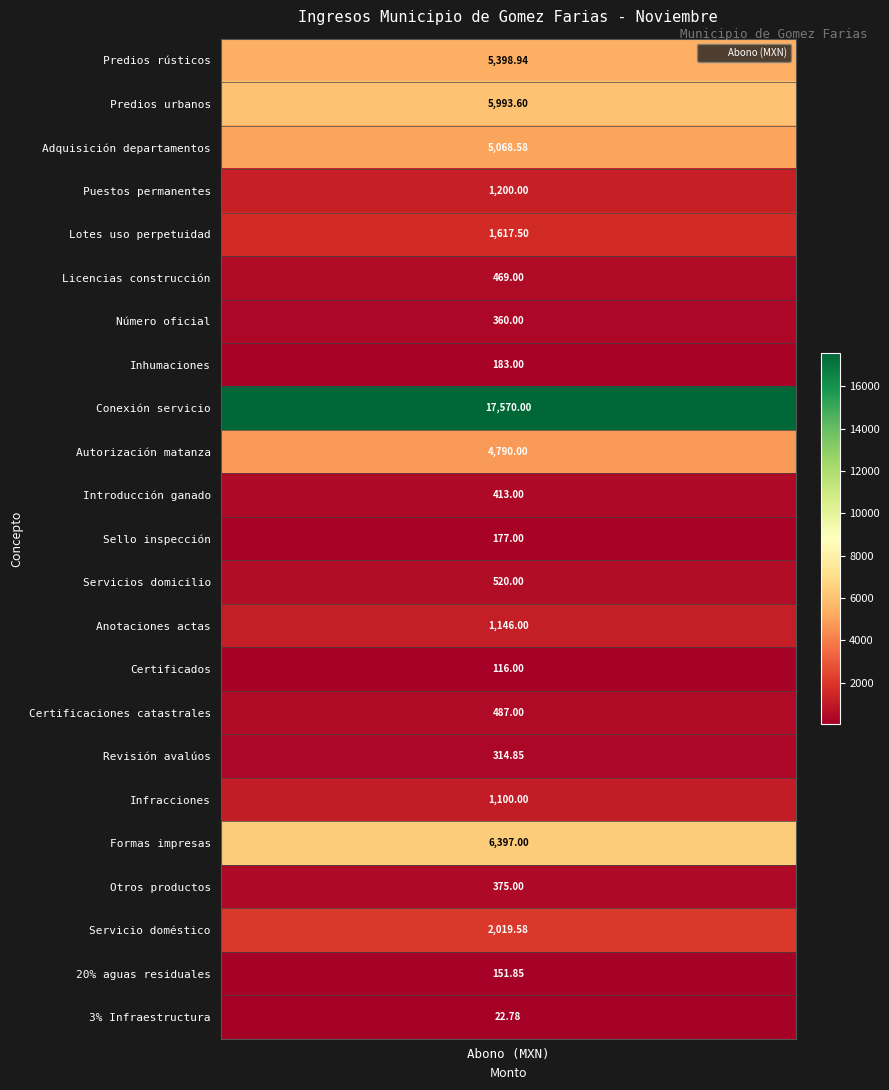

Reading left to right, transcribe all the data shown in this chart.

5398.9	5993.6	5068.6	1200.0	1617.5	469.0	360.0	183.0	17570.0	4790.0	413.0	177.0	520.0	1146.0	116.0	487.0	314.9	1100.0	6397.0	375.0	2019.6	151.8	22.8